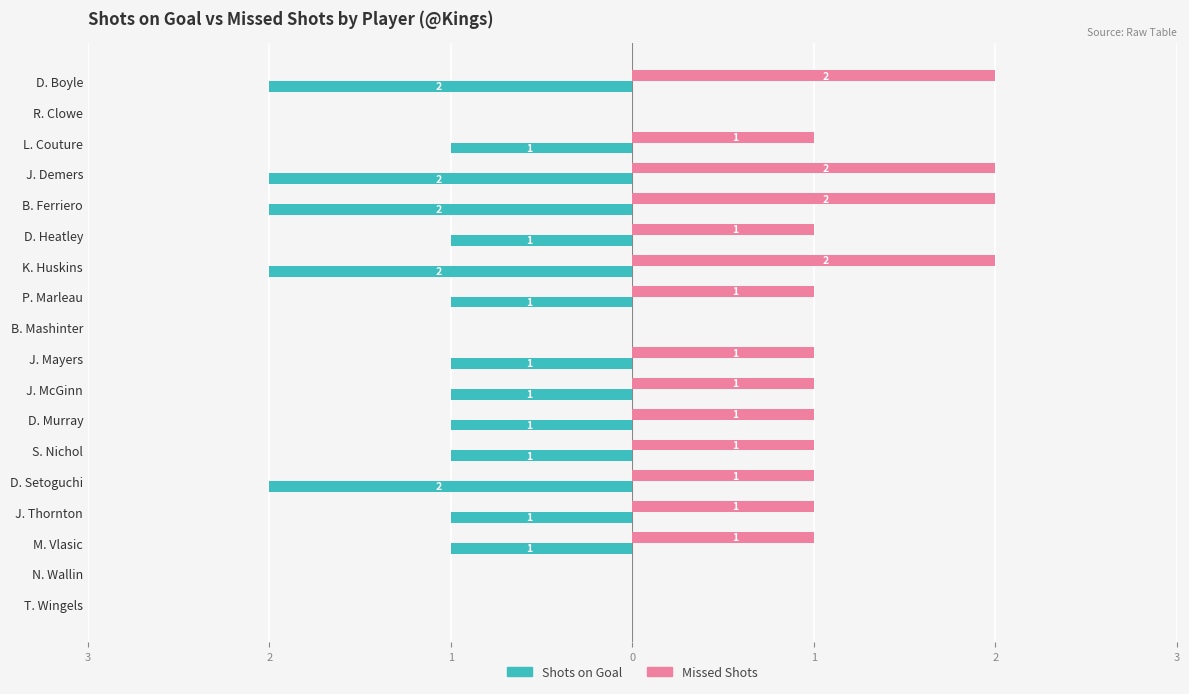

What are all the series names shown in the legend?

Shots on Goal, Missed Shots